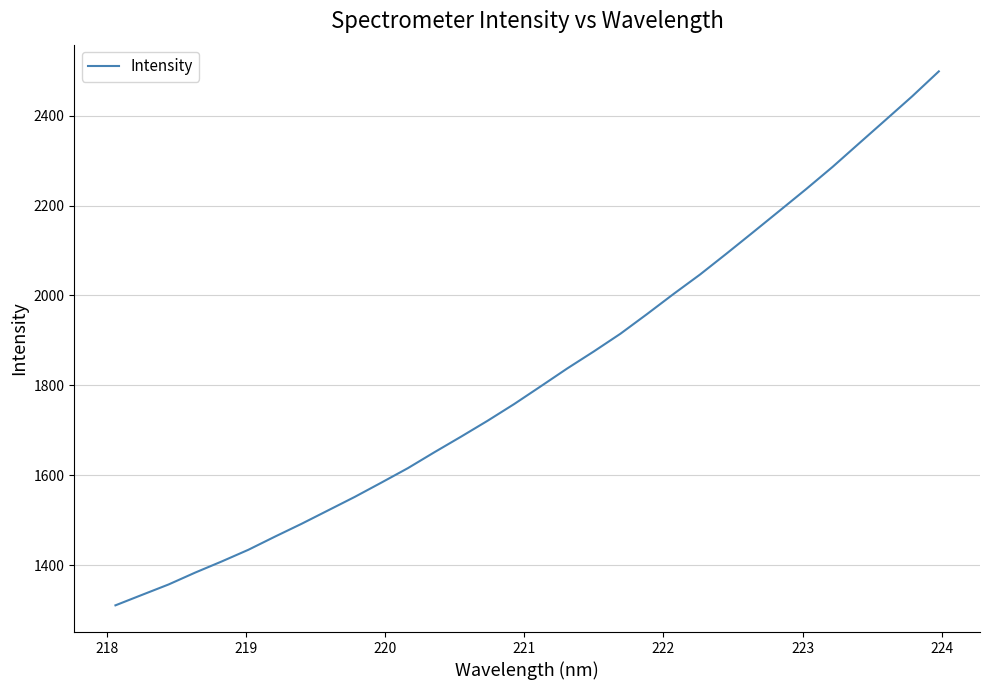

What is the greatest value displayed?

2498.2